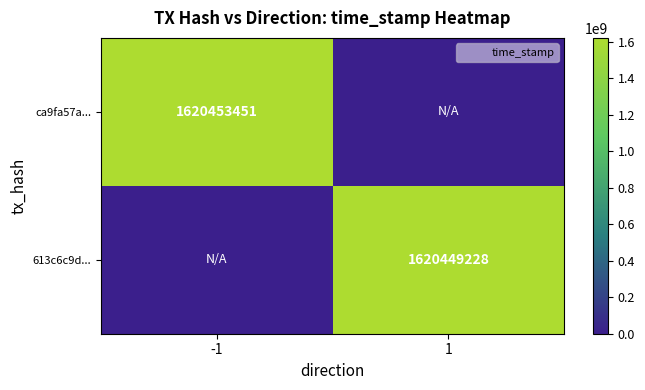

What is the difference between the 613c6c9d... values at 1 and -1?

1620449228